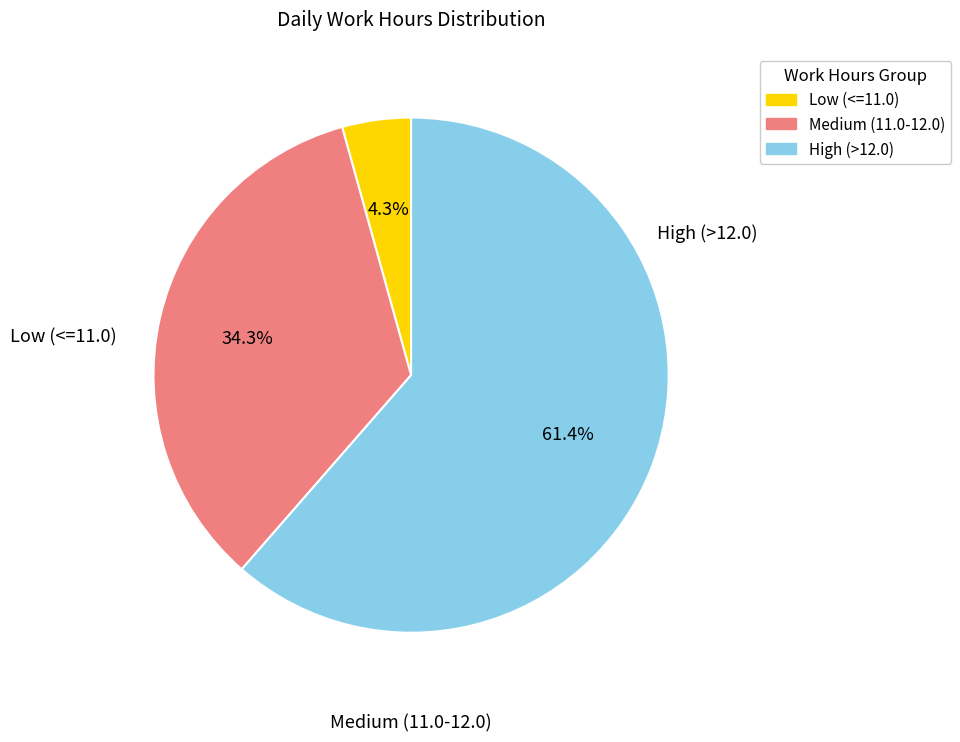

Is there any slice that represents more than half of the pie?

Yes